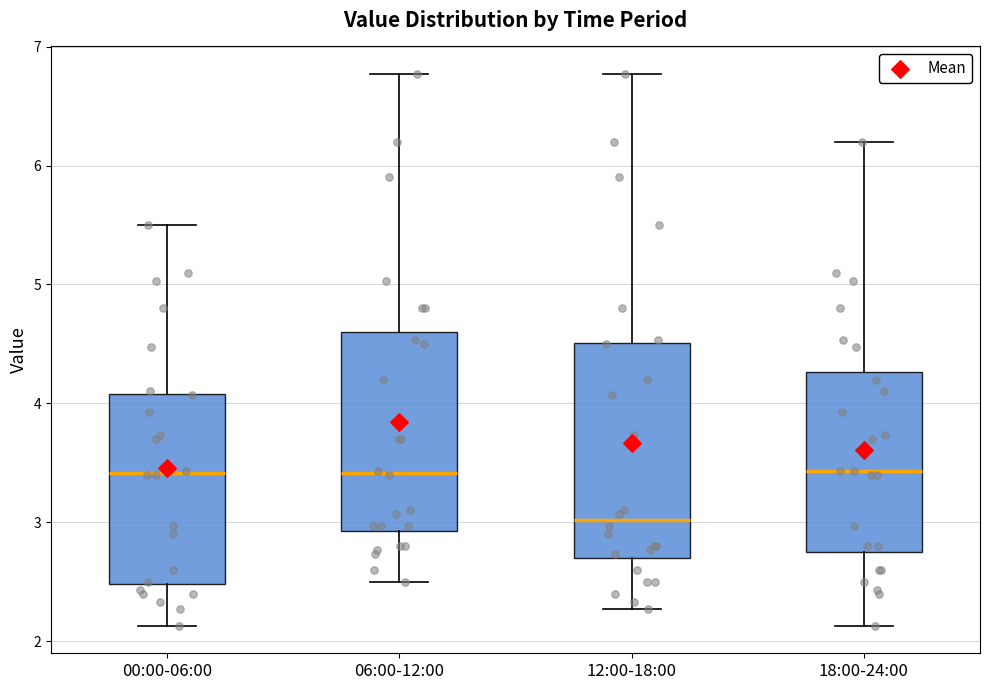

Reading left to right, read every box against the y-axis: the position of its median line, the range the box covers, and the ends of its whiskers. The values are not printed on the chart, so give them approximately, as read against the axis.

00:00-06:00: median 3.4, box 2.5 to 4.1, whiskers 2.1 to 5.5
06:00-12:00: median 3.4, box 2.9 to 4.6, whiskers 2.5 to 6.8
12:00-18:00: median 3.0, box 2.7 to 4.5, whiskers 2.3 to 6.8
18:00-24:00: median 3.4, box 2.8 to 4.3, whiskers 2.1 to 6.2